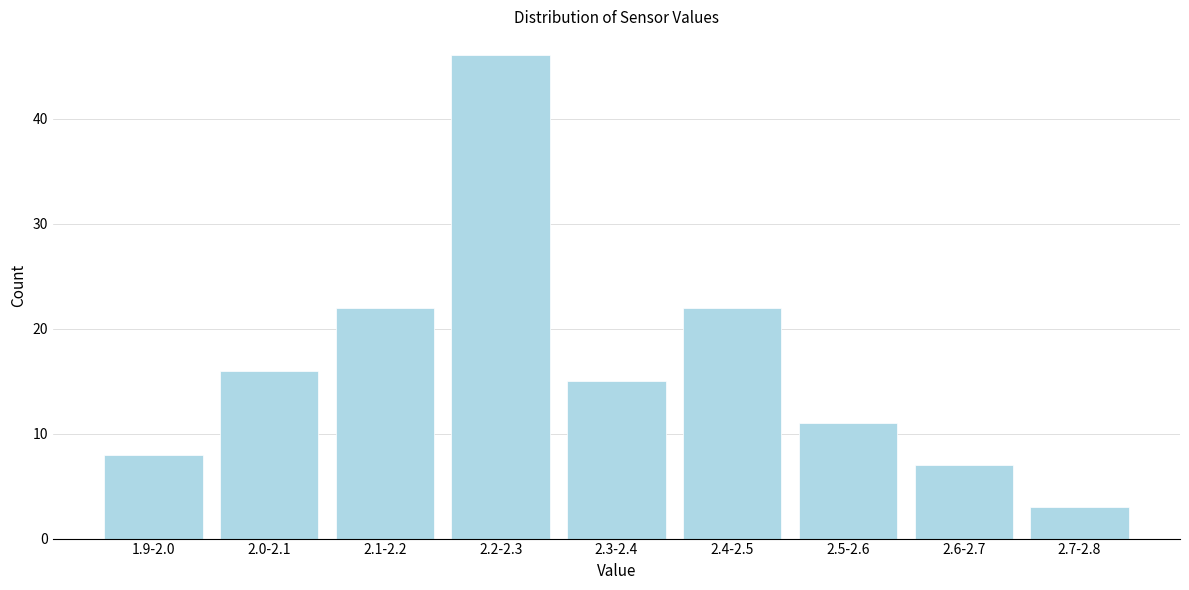

Reading left to right, extract all data points from this chart.

8	16	22	46	15	22	11	7	3